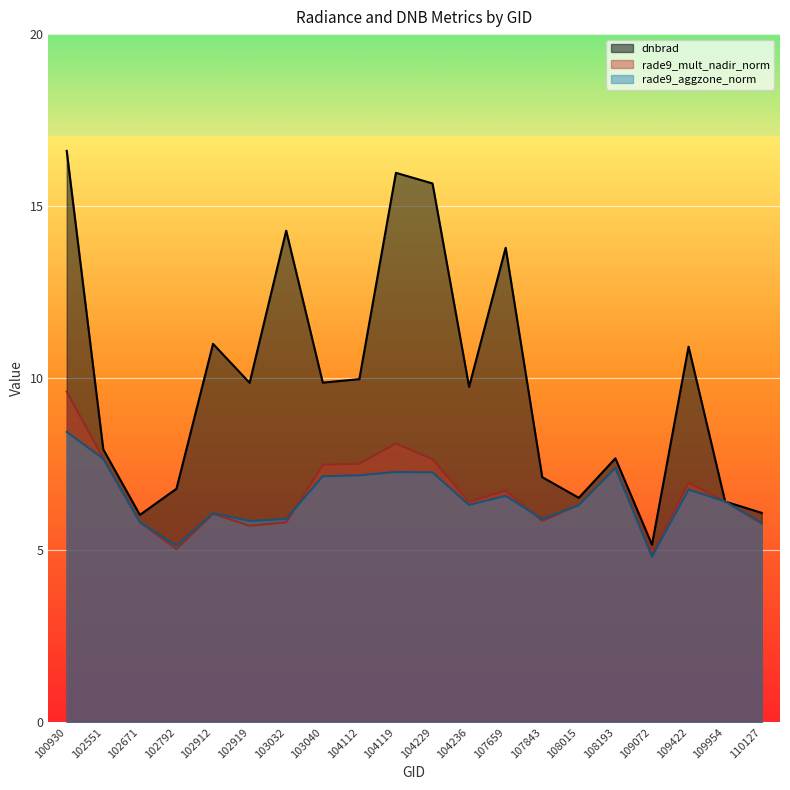

Does the chart display data point markers on the line(s)?

No